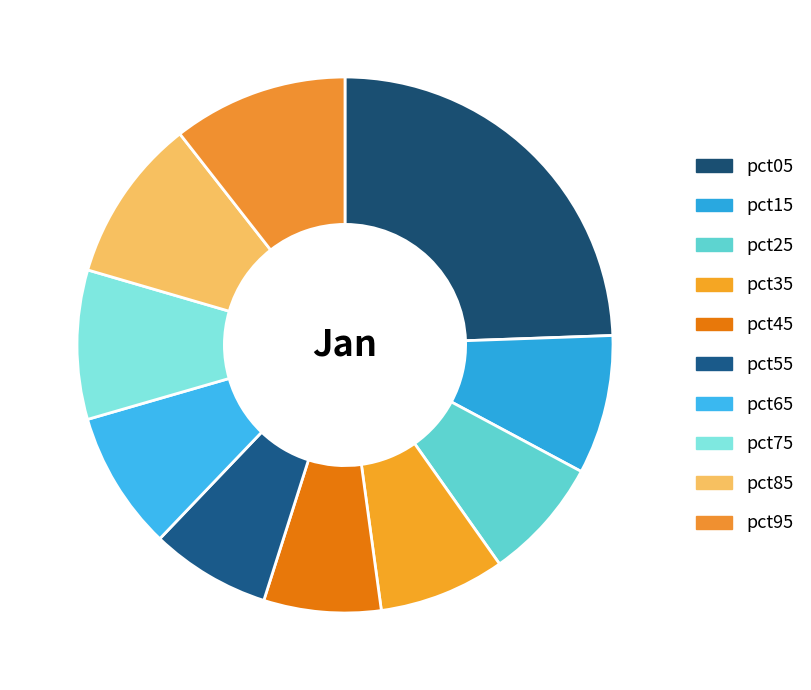

True or false: pct15 accounts for 8% of the total.

True